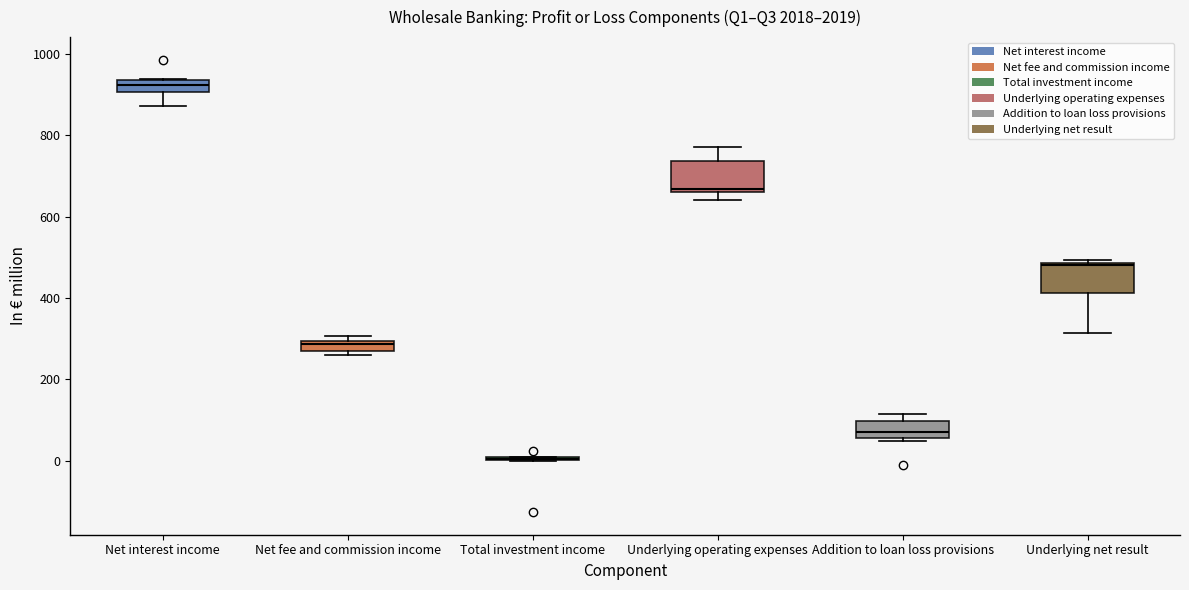

Where does the lower whisker of the box for Underlying operating expenses end on the y-axis? The values are not printed on the chart, so give them approximately, as read against the axis.

640